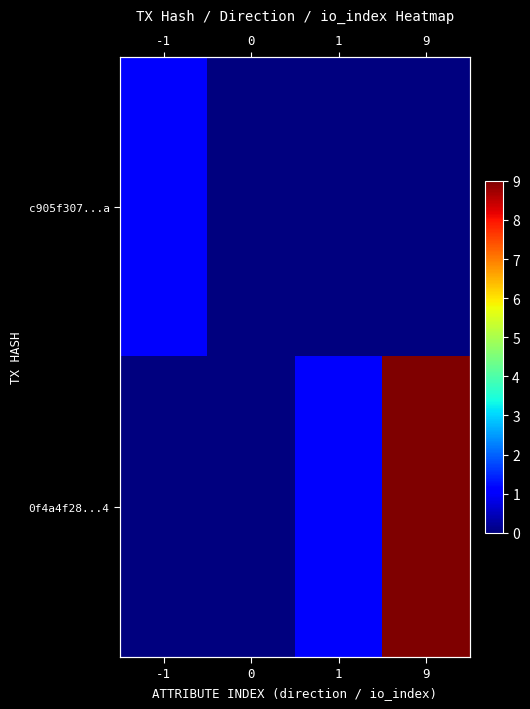

Which category has the highest value across all series?

9